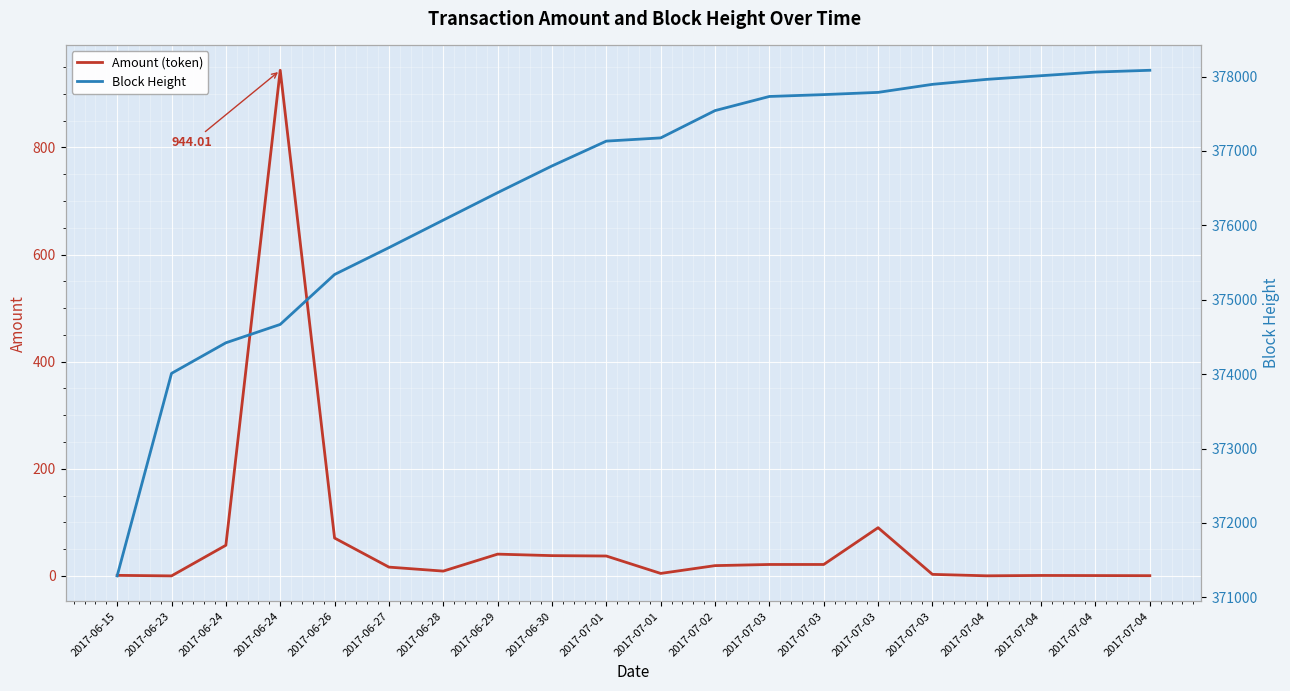

True or false: Block Height and Amount (token) intersect in this chart.

False